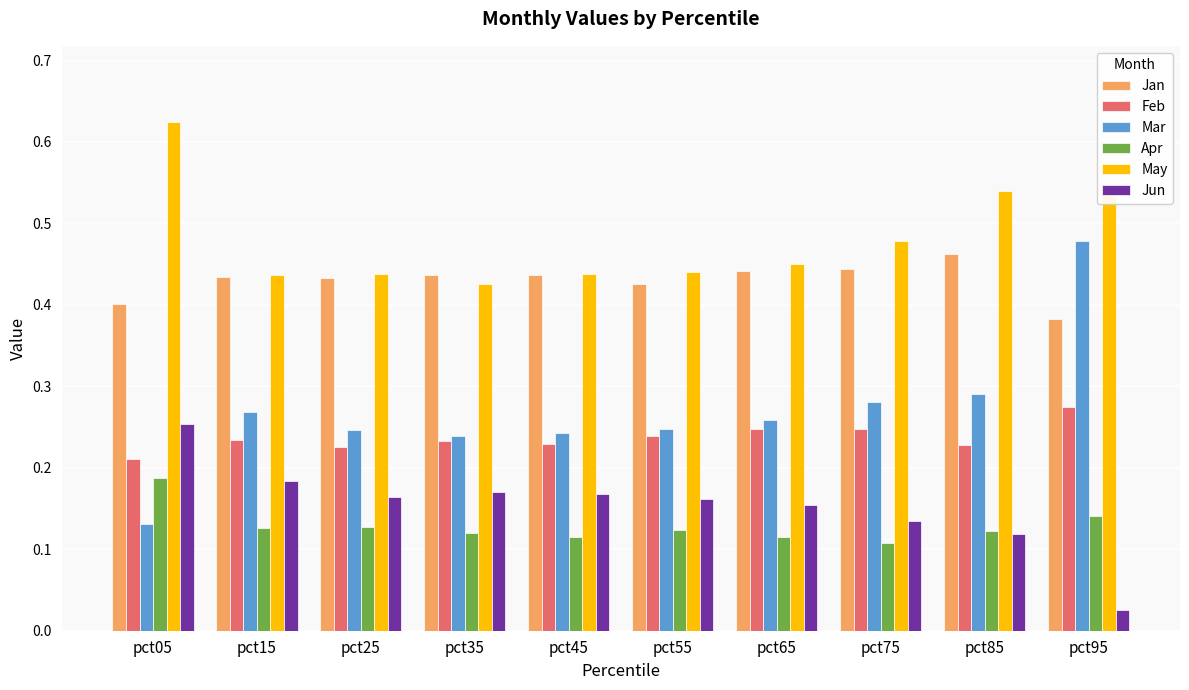

What is the sum of the Mar values at pct95 and pct65?

0.7